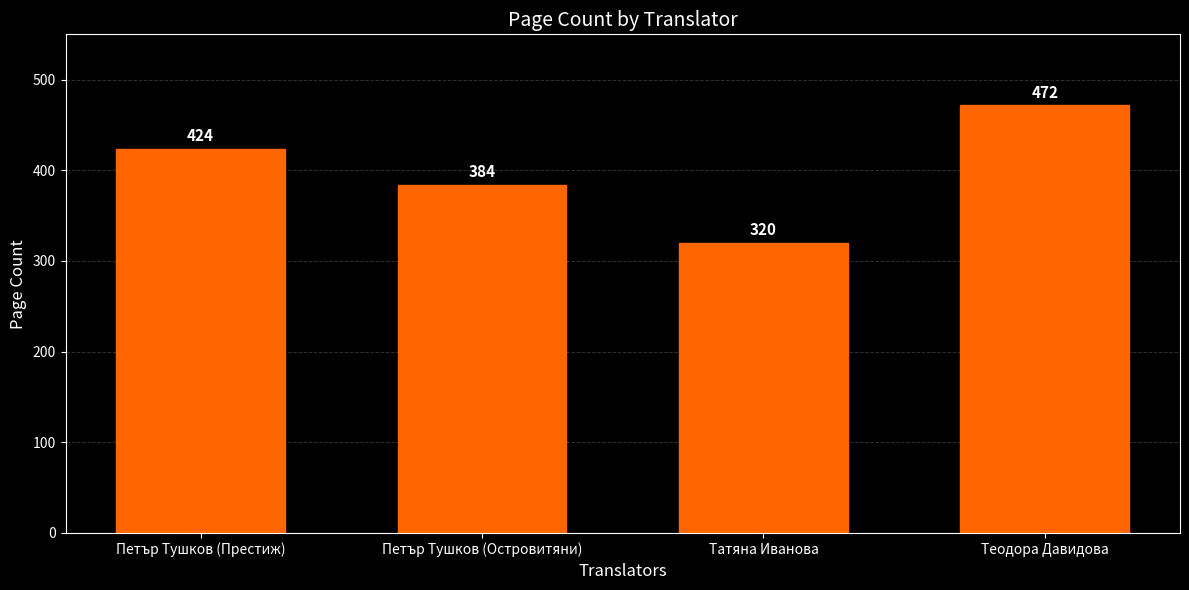

Is it true that the value at Татяна Иванова is 209?

False